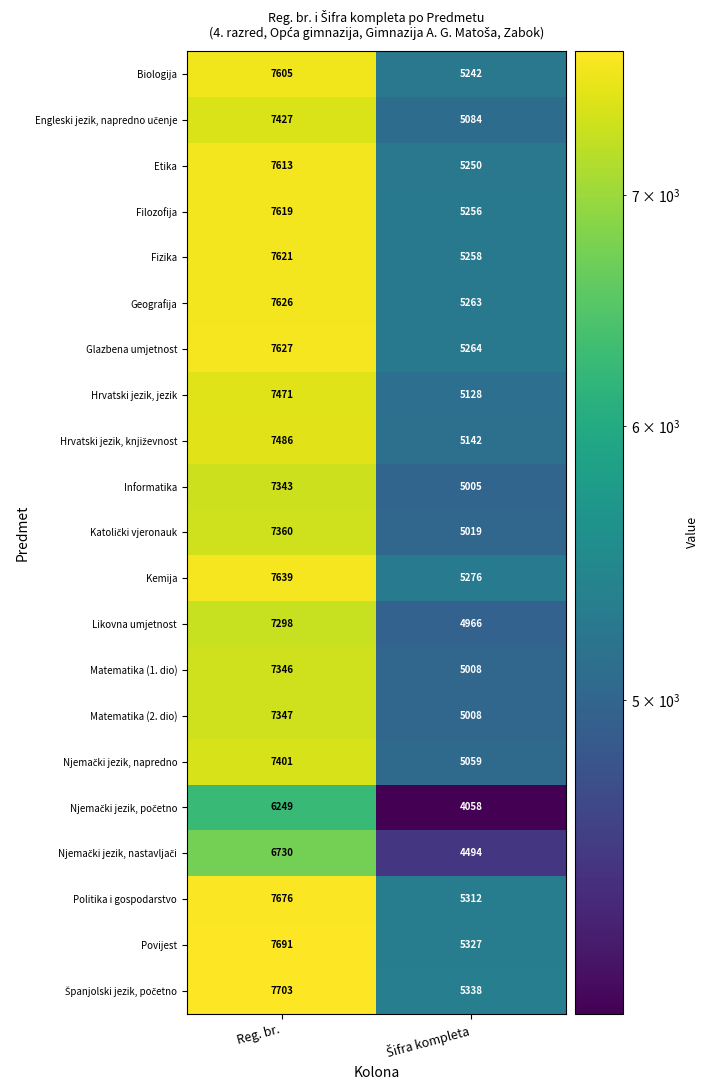

What is the spread (max minus min) of values at Reg. br.?

1454